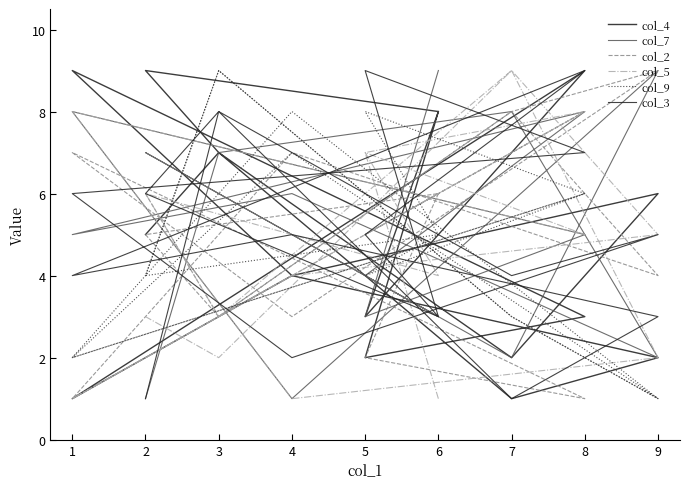

Which series ends up on top after the final intersection of col_4 and col_2?

col_2